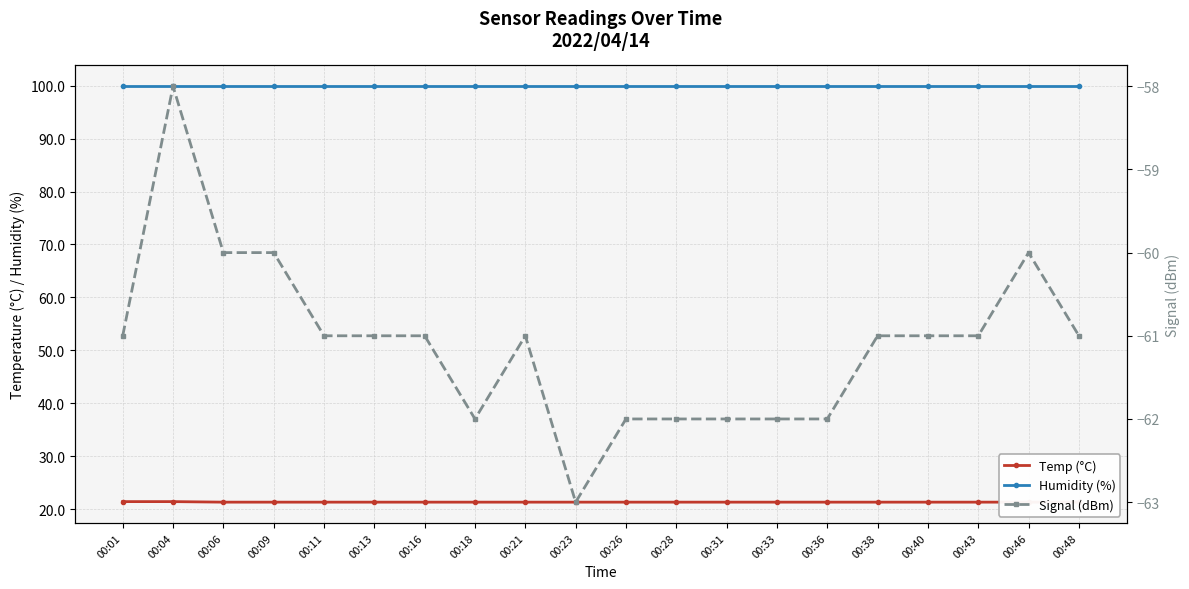

What is the sum of the Signal (dBm) values at 00:33 and 00:13?

-123.0